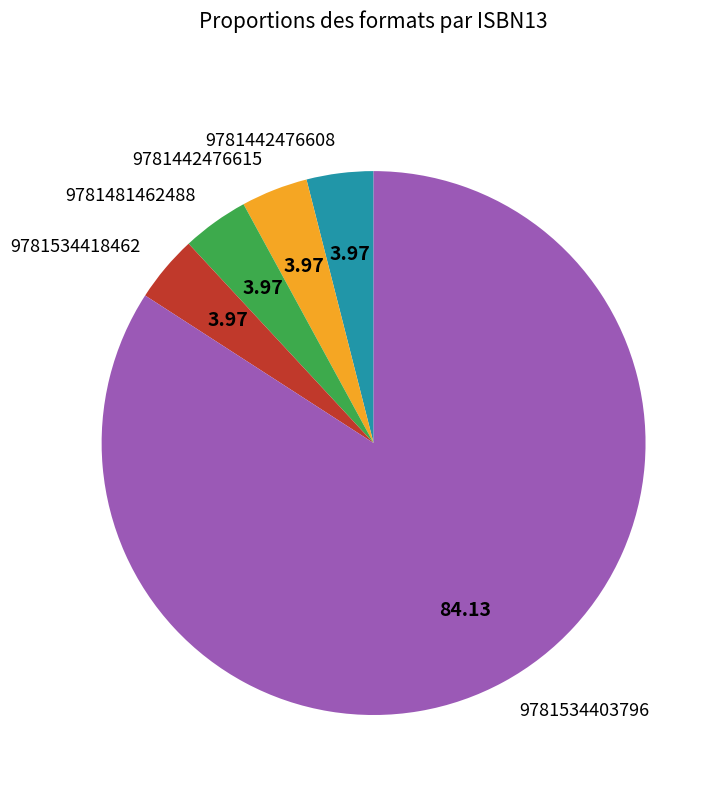

Which category accounts for the majority?

9781534403796